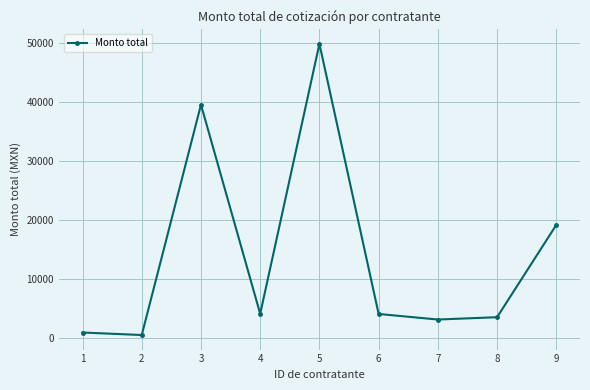

The value at 2 is 464.0. True or false?

True